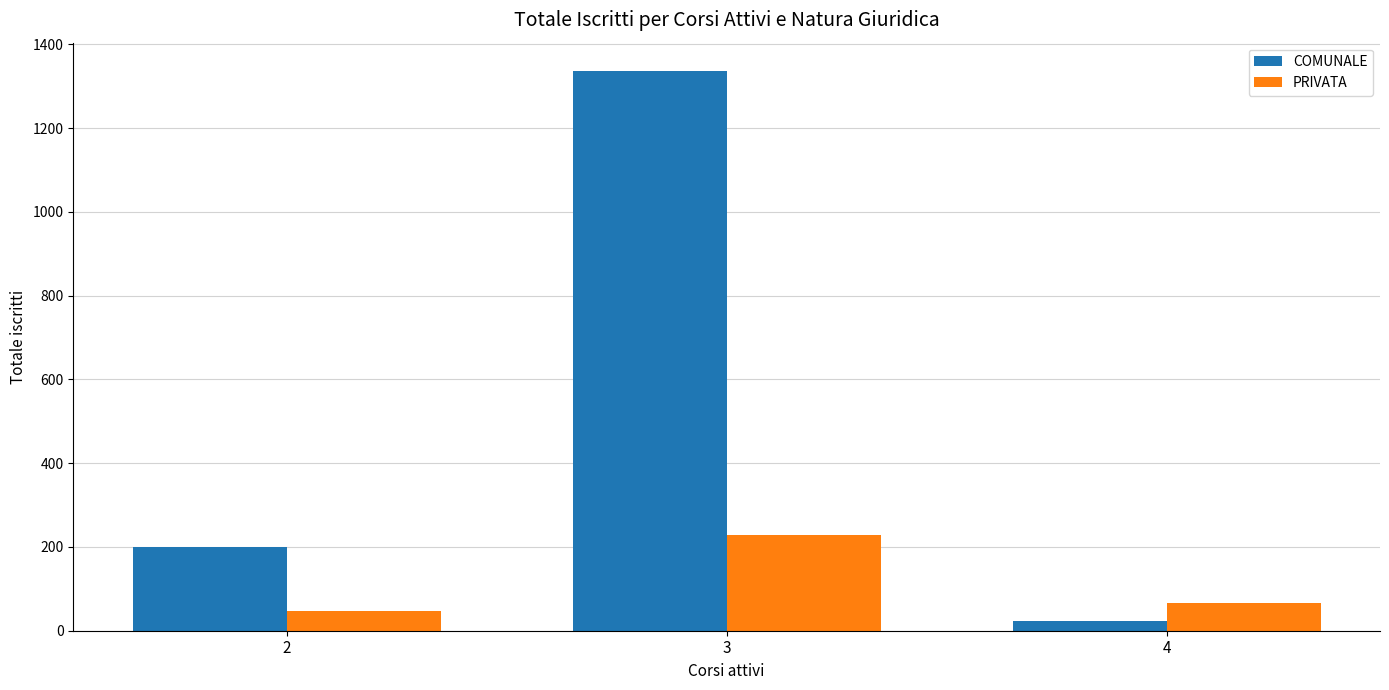

What is the sum of the PRIVATA values at 4 and 3?

295